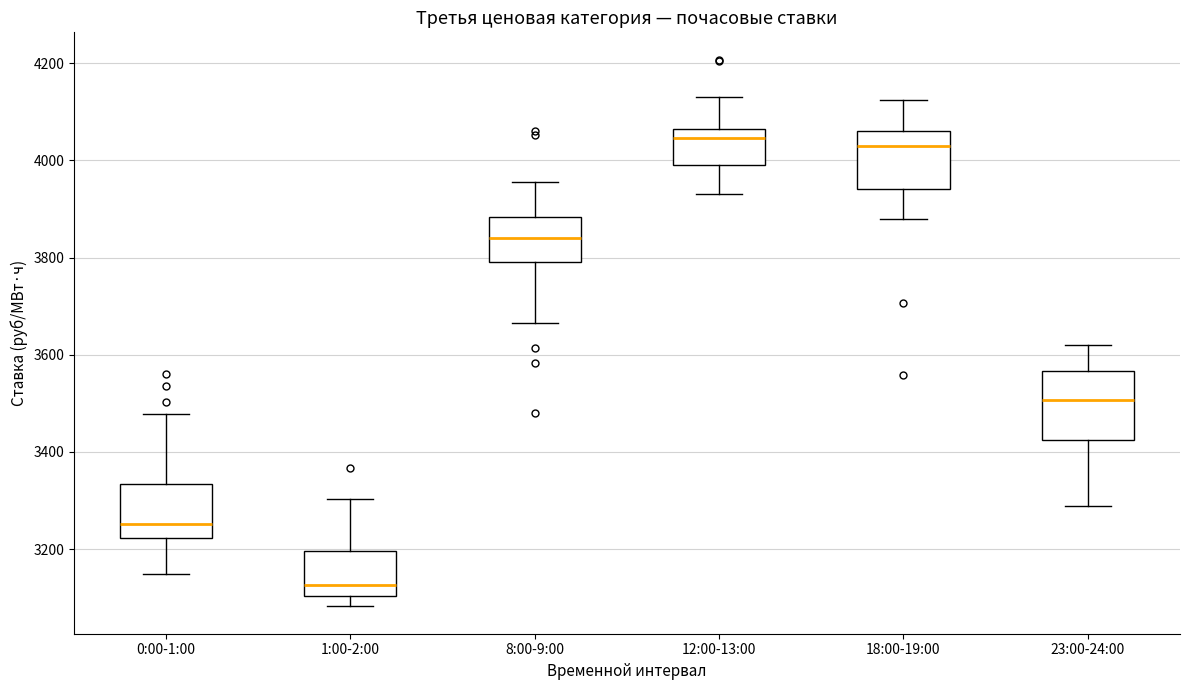

Where does the lower whisker of the box for 1:00-2:00 end on the y-axis? The values are not printed on the chart, so give them approximately, as read against the axis.

3080